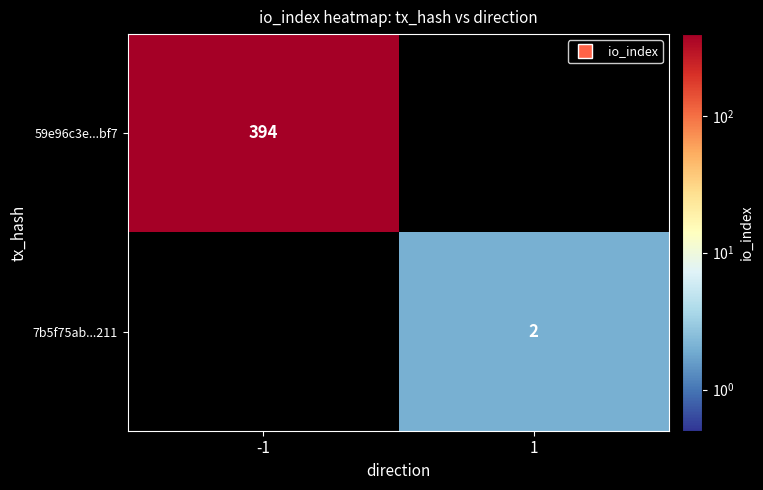

Is the value of 7b5f75ab...211 at 1 greater than the value of 59e96c3e...bf7 at -1?

No